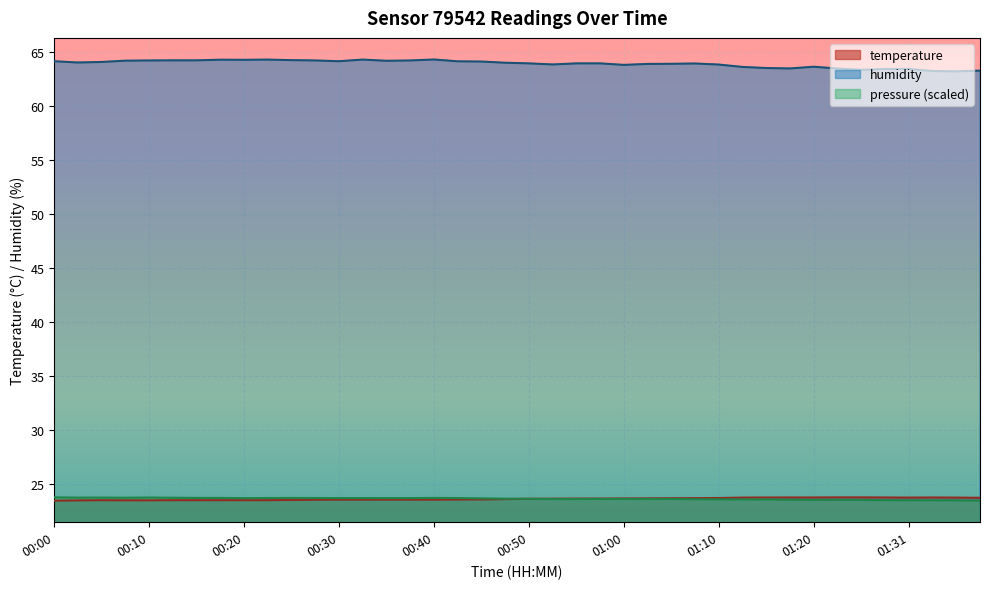

List the series in order of their peak value, lowest first.

temperature, humidity